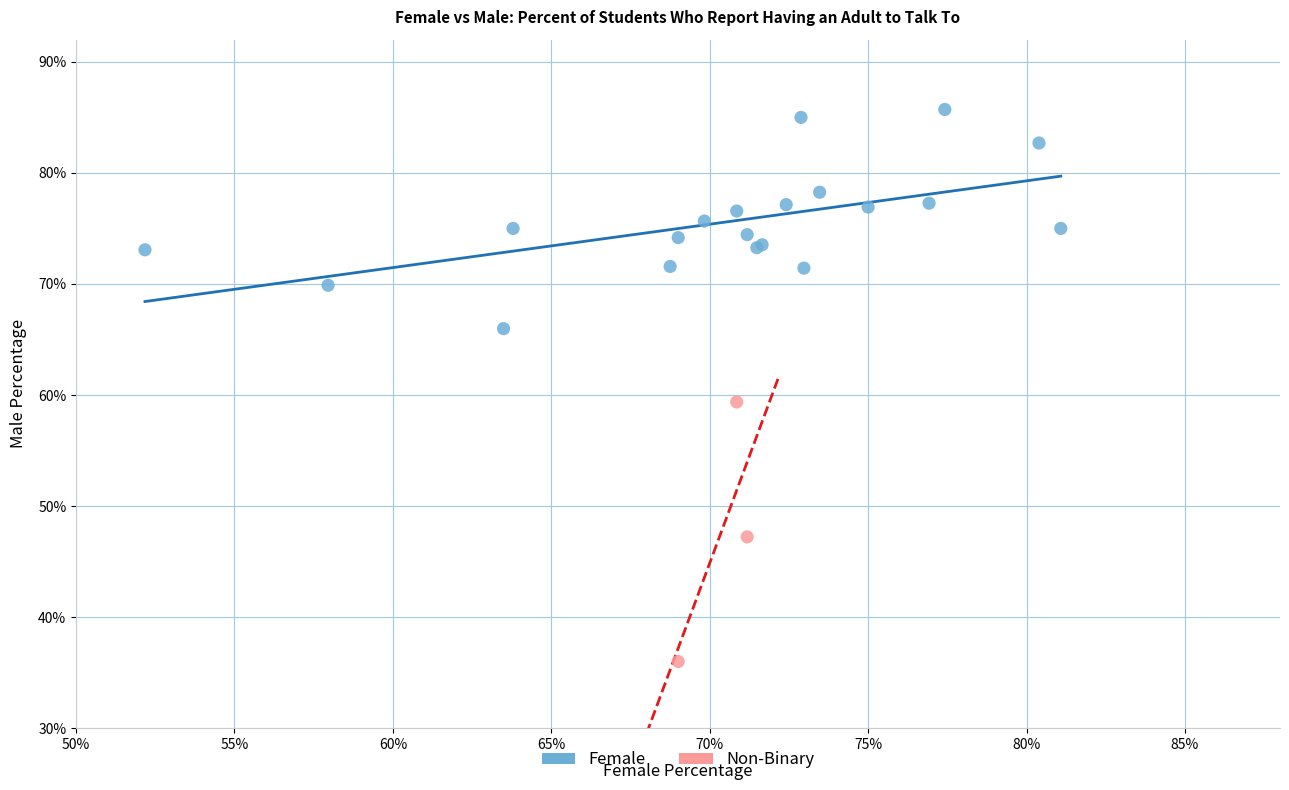

What are all the series names shown in the legend?

Female, Non-Binary